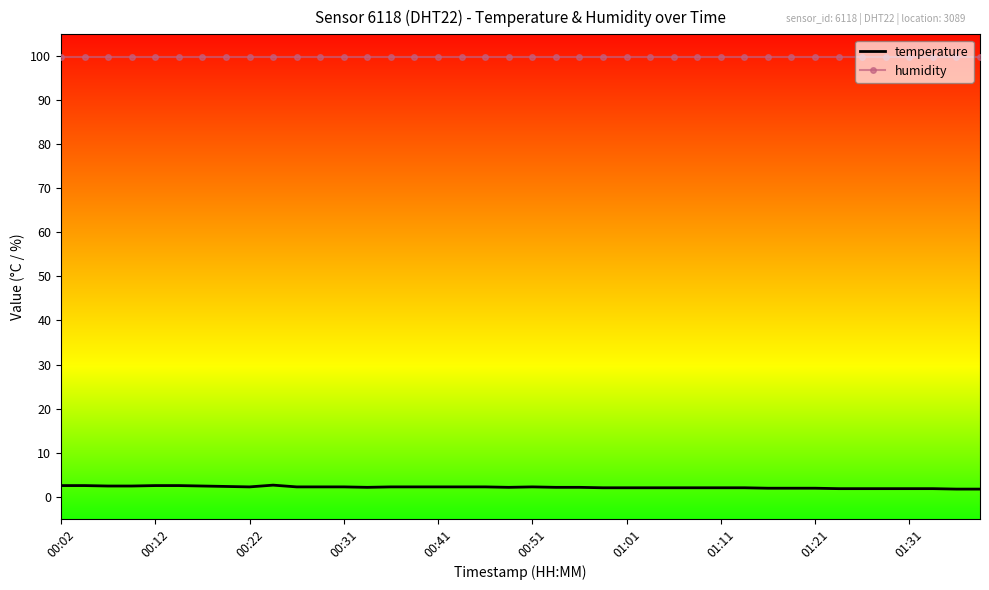

What is the lowest value of the temperature series?

1.7